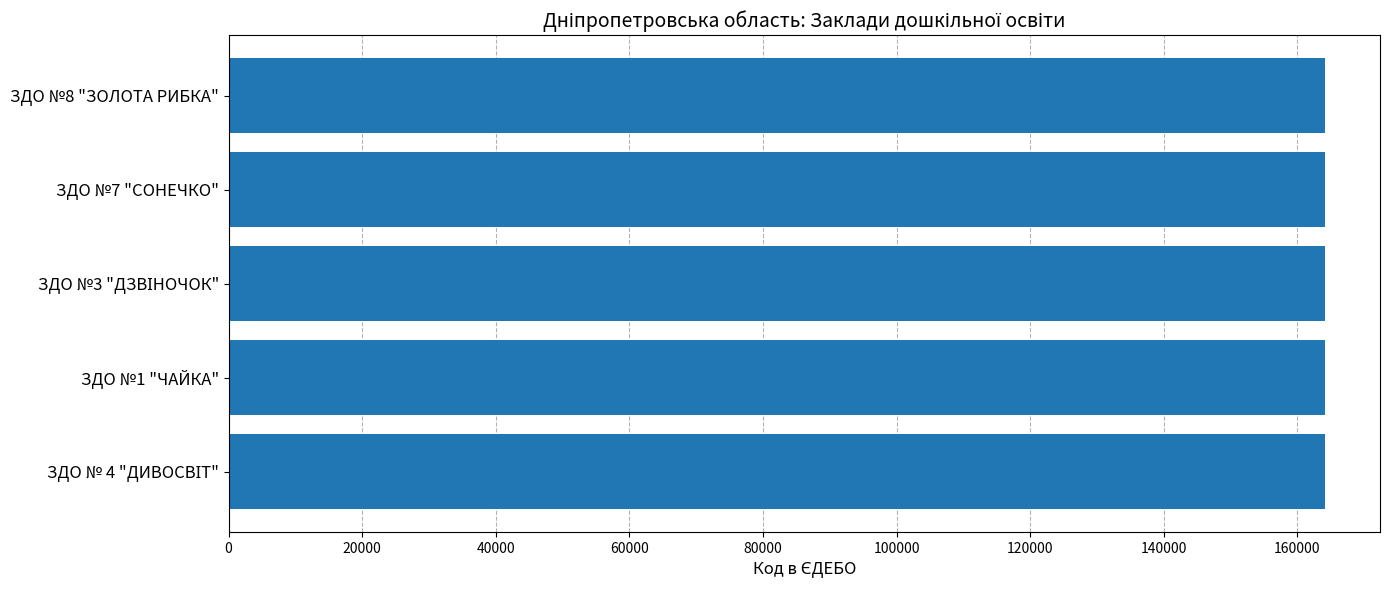

How many values are below 164111?

2